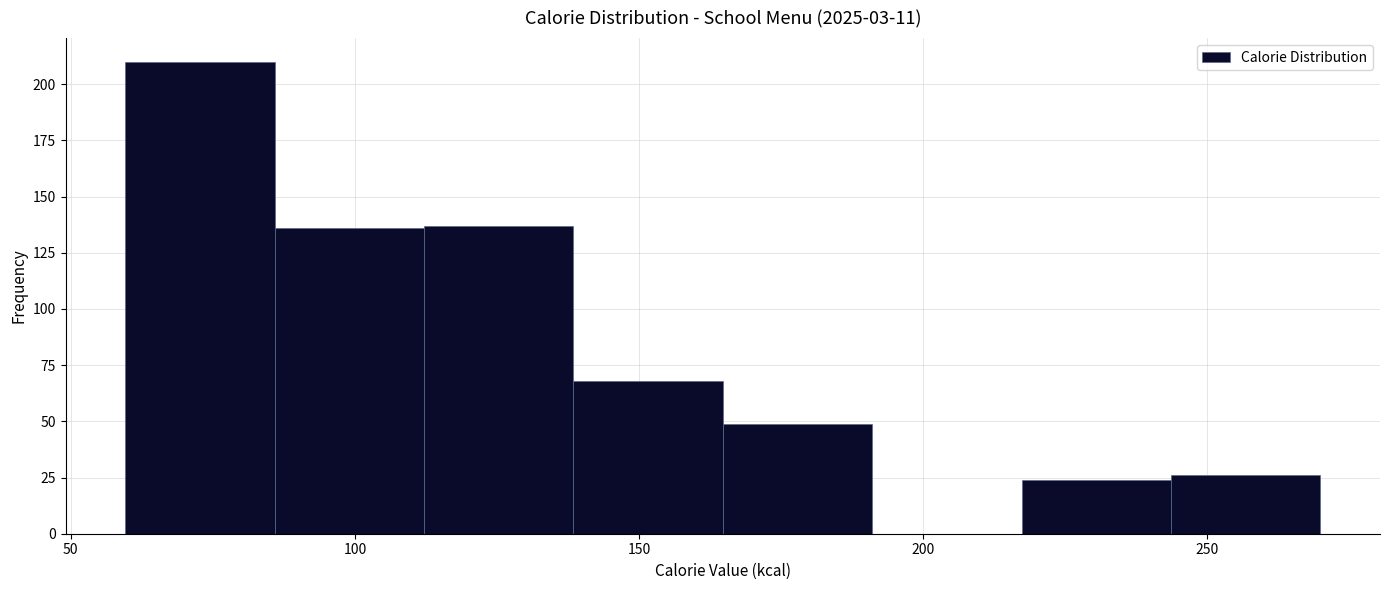

Which range on the x-axis has the tallest bar?

60 to 85